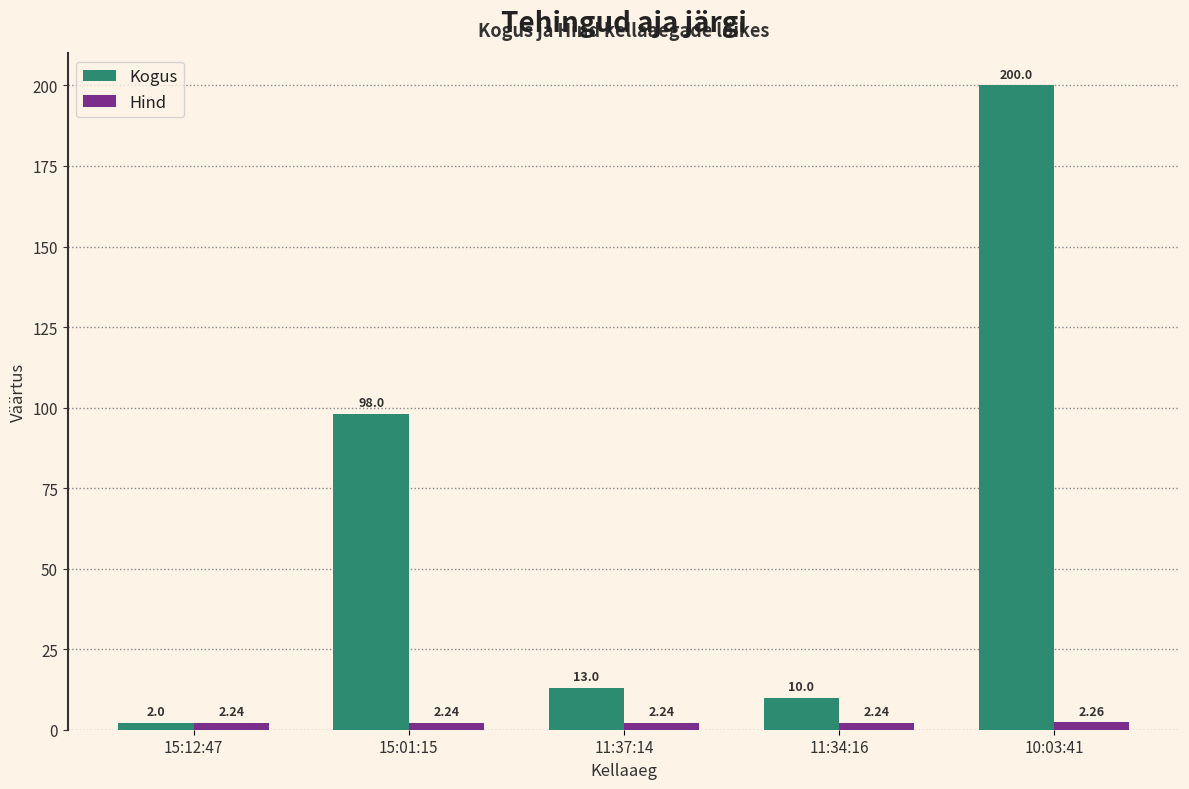

Count the number of categories in the chart.

5